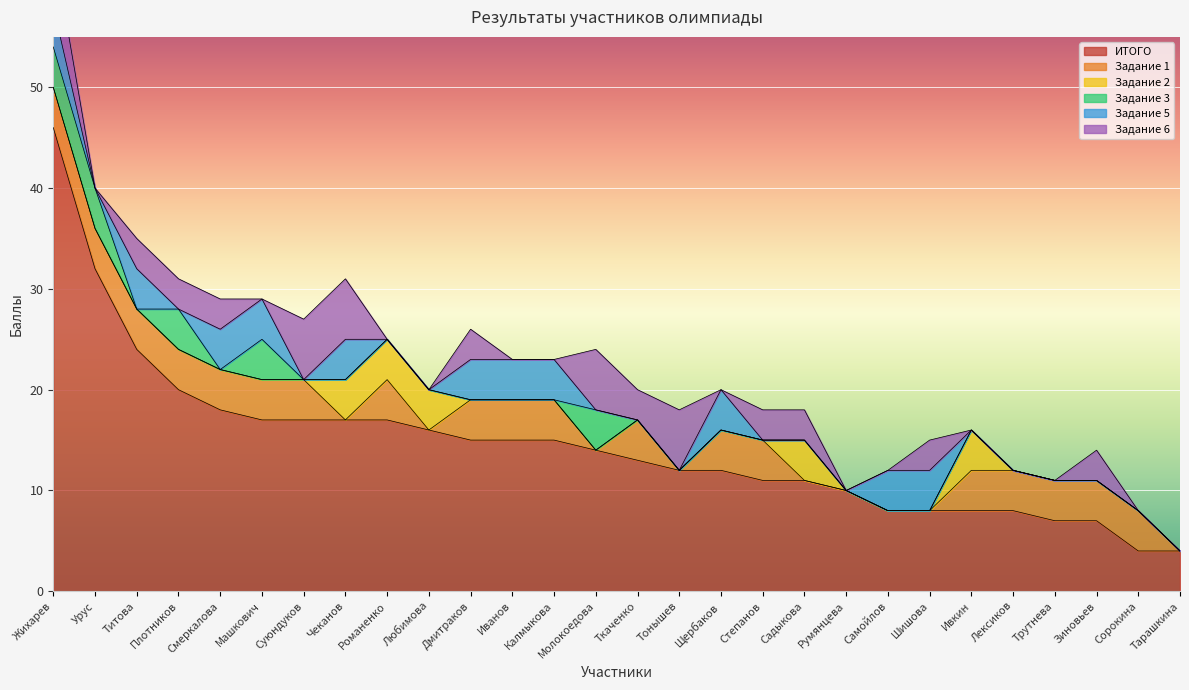

At which category is the sum across all series the highest?

Жихарев